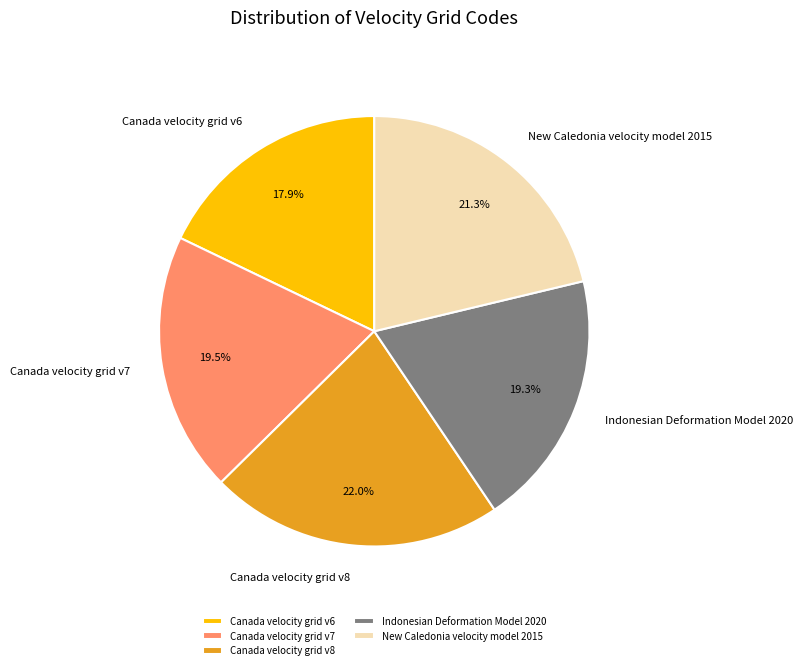

Count the number of slices in the pie.

5